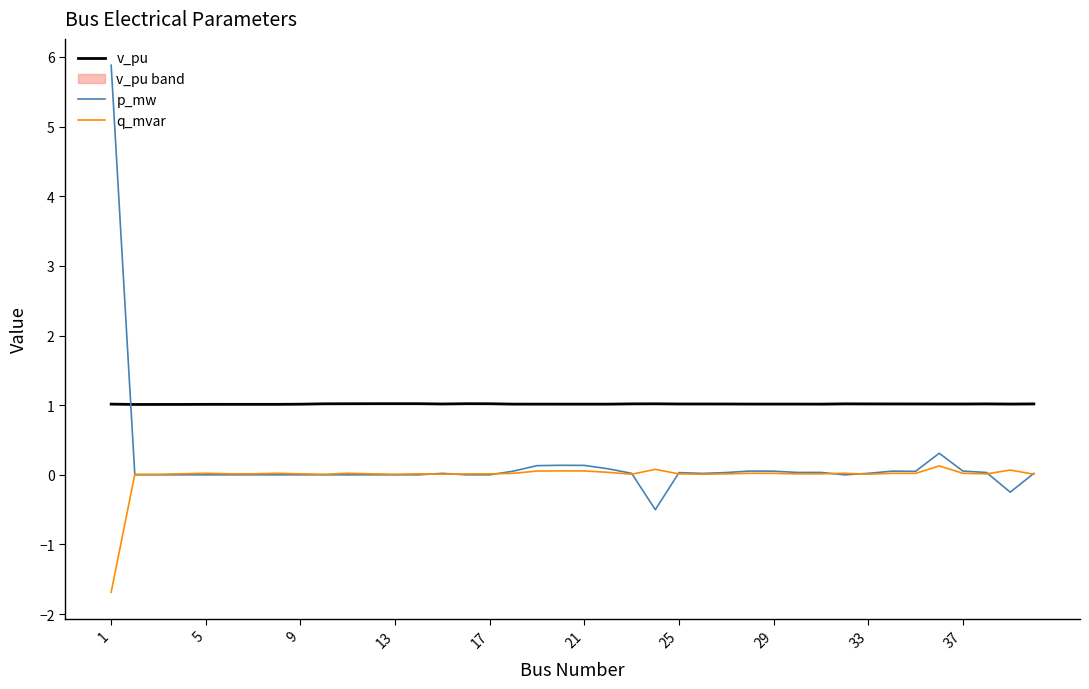

True or false: p_mw and v_pu intersect in this chart.

True